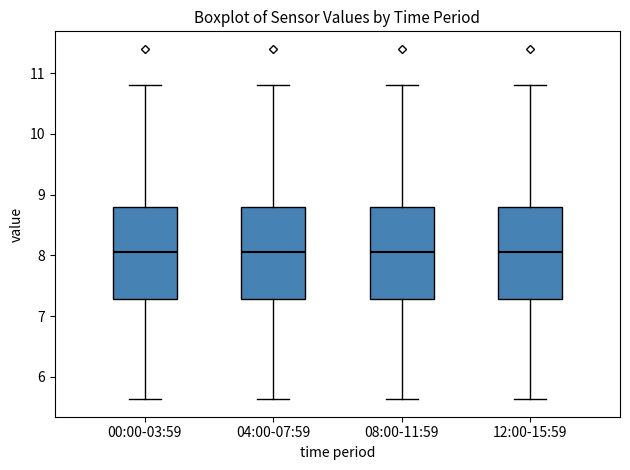

Reading left to right, read every box against the y-axis: the position of its median line, the range the box covers, and the ends of its whiskers. The values are not printed on the chart, so give them approximately, as read against the axis.

00:00-03:59: median 8.1, box 7.3 to 8.8, whiskers 5.6 to 10.8
04:00-07:59: median 8.1, box 7.3 to 8.8, whiskers 5.6 to 10.8
08:00-11:59: median 8.1, box 7.3 to 8.8, whiskers 5.6 to 10.8
12:00-15:59: median 8.1, box 7.3 to 8.8, whiskers 5.6 to 10.8